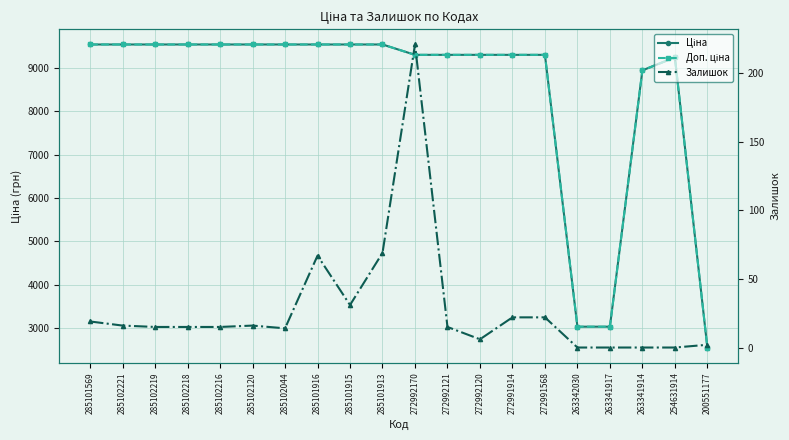

True or false: Доп. ціна and Ціна cross at least once.

False